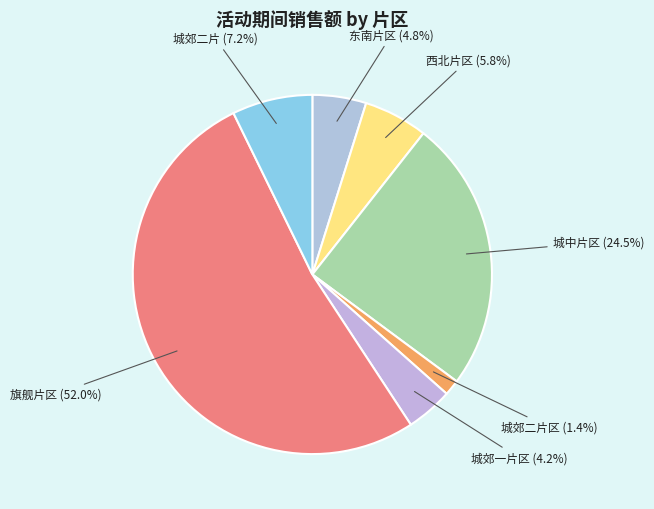

What is the majority slice?

旗舰片区